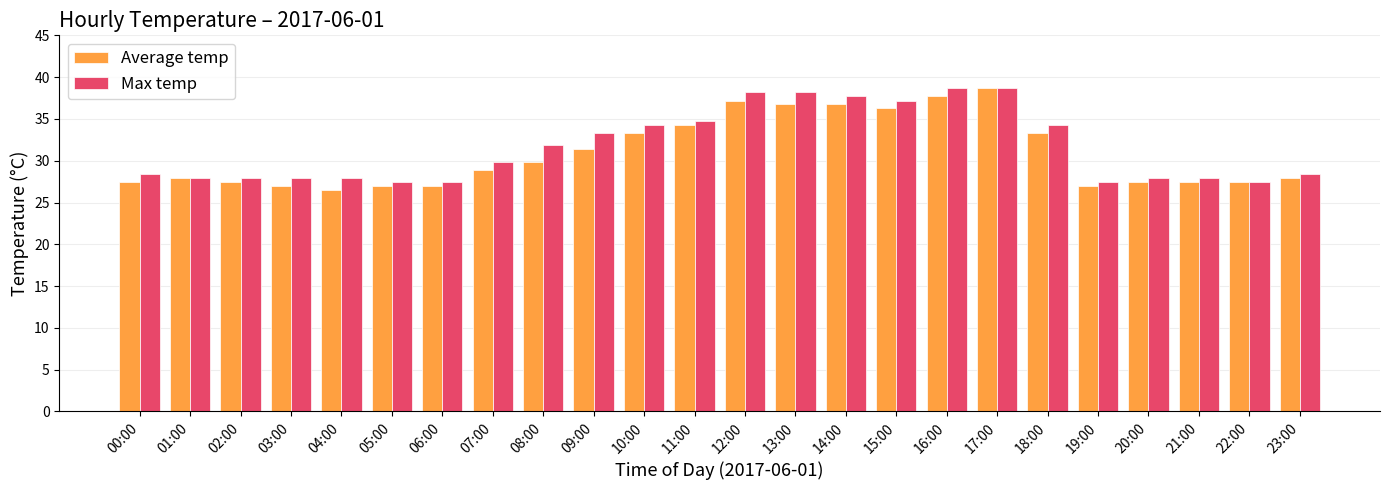

How many bars are there in each group?

2